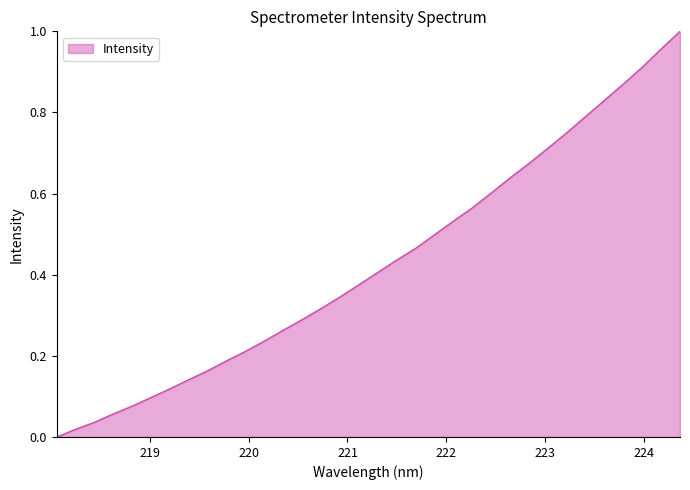

How many lines are shown in the chart?

1